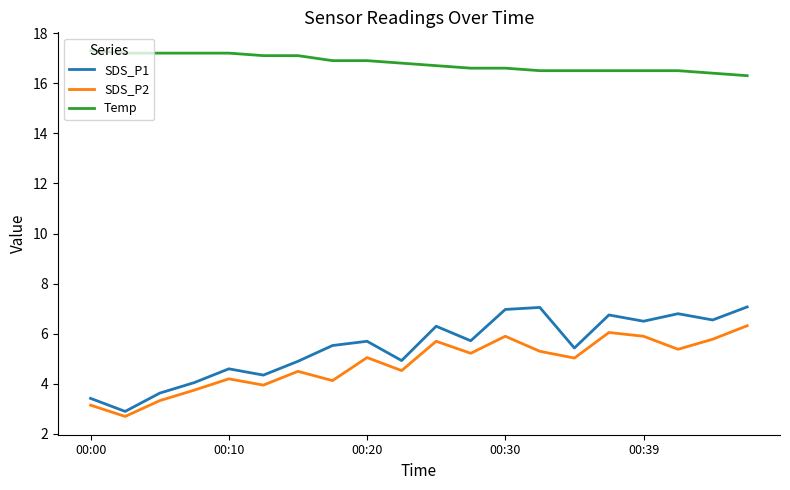

What is the difference between the maximum and minimum values in the SDS_P1 series?

4.2